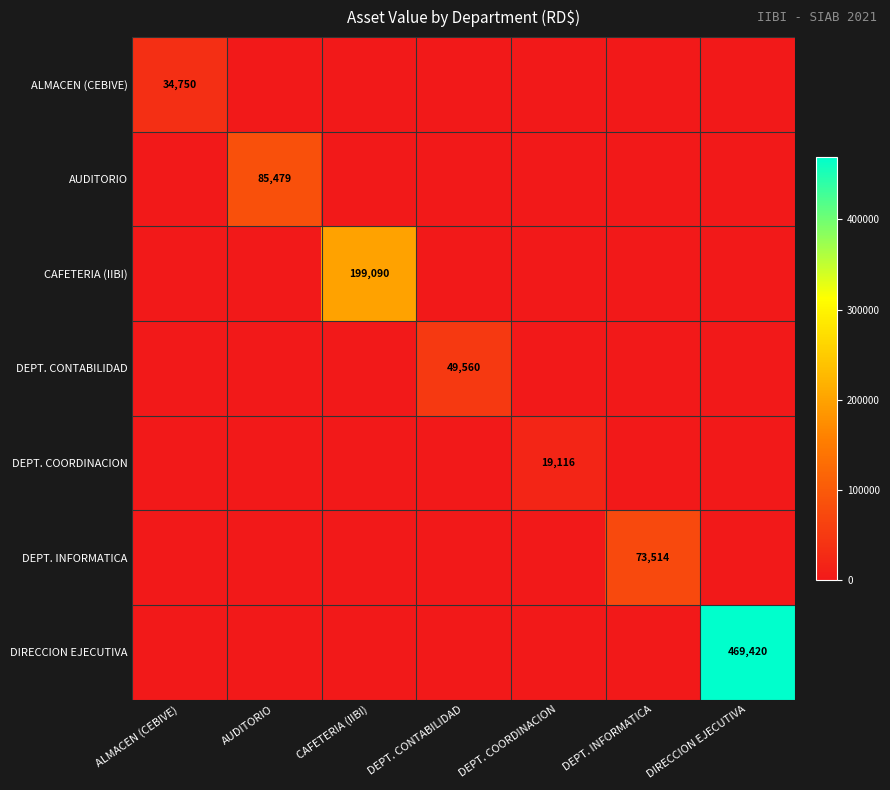

Is it true that DEPT. INFORMATICA equals 73514 at DEPT. INFORMATICA?

True